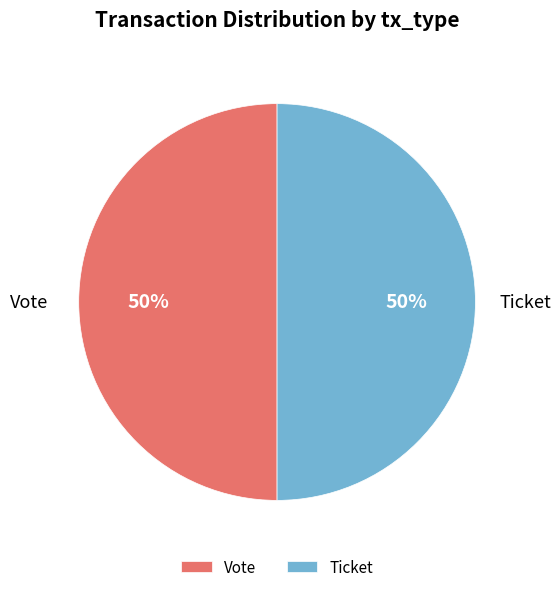

Combined, do Ticket and Vote account for over 50%?

Yes